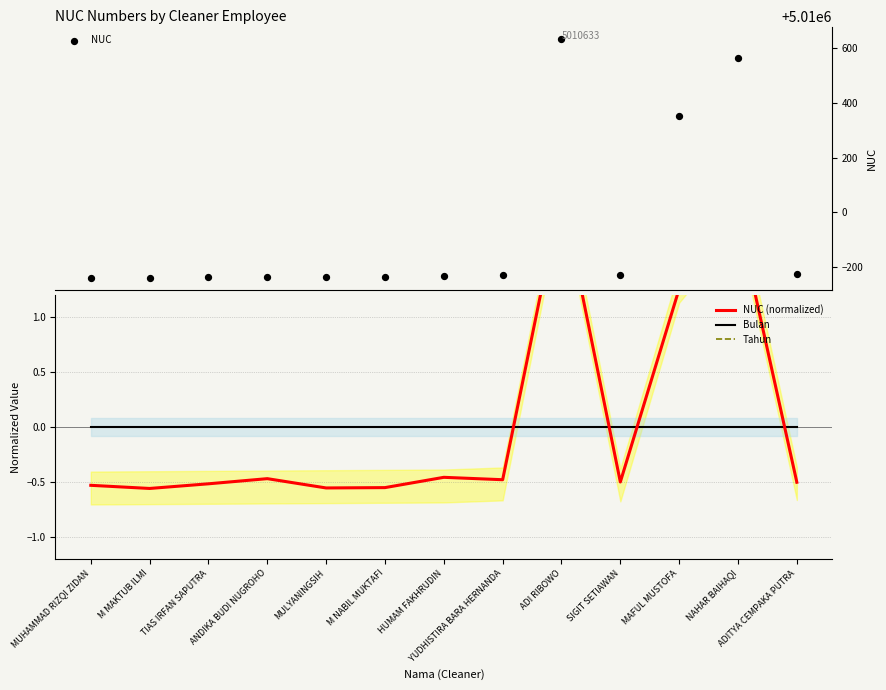

Which series has the widest spread of Y values?

NUC